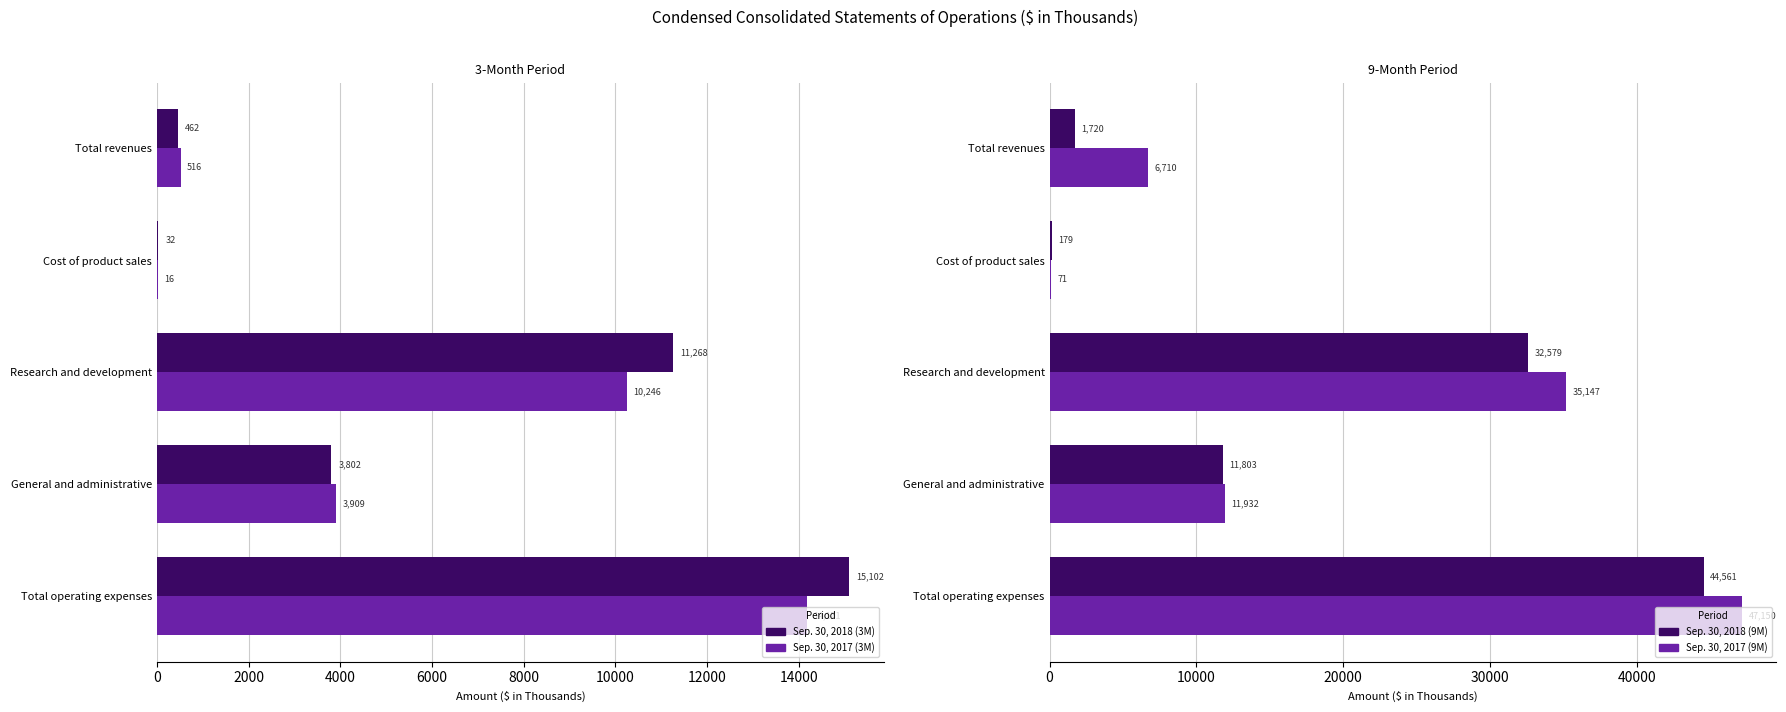

What is the total value across all series at General and administrative?

31446